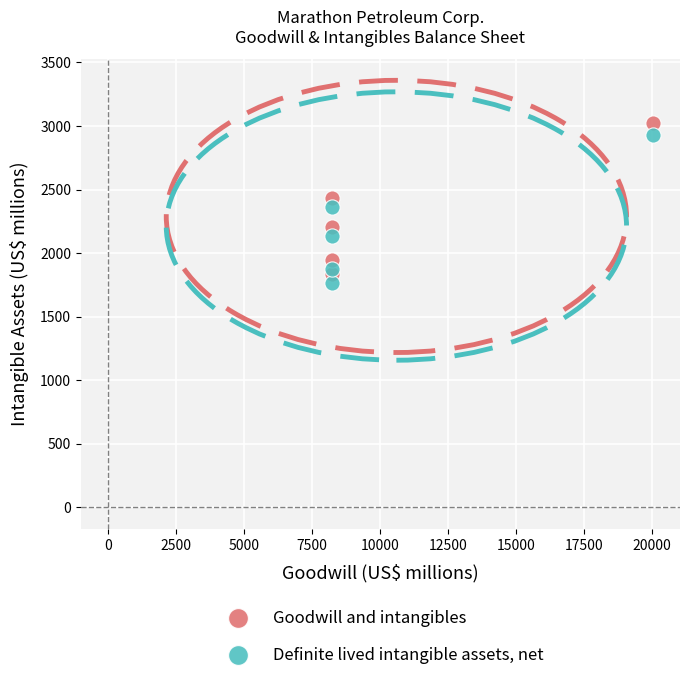

Which series contains the lowest Y value?

Definite lived intangible assets, net